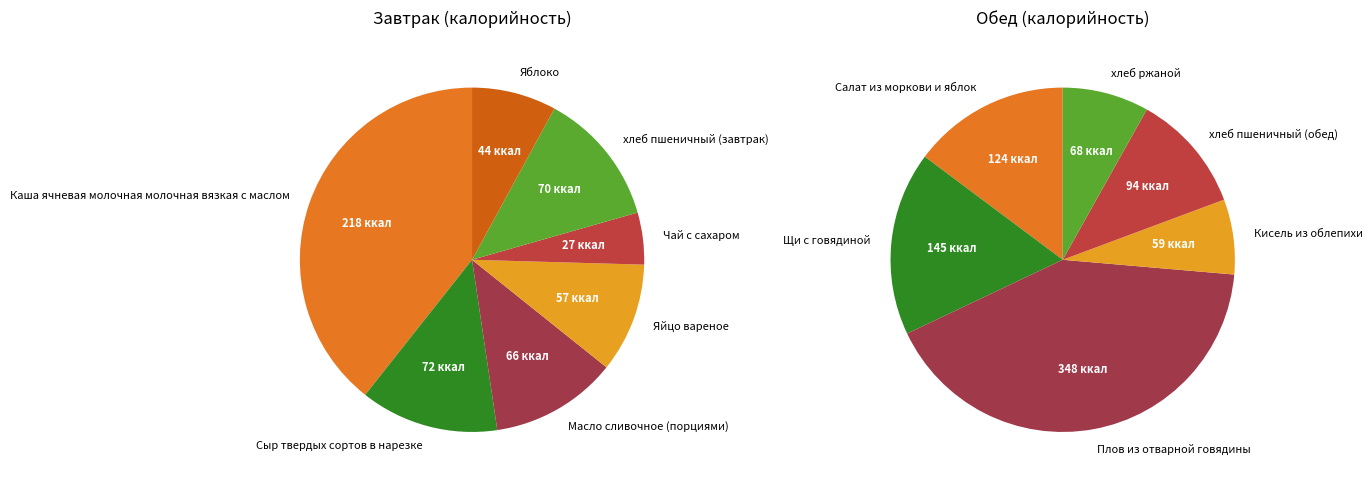

What is the ratio of the value at Сыр твердых сортов в нарезке to the value at Кисель из облепихи?

1.2